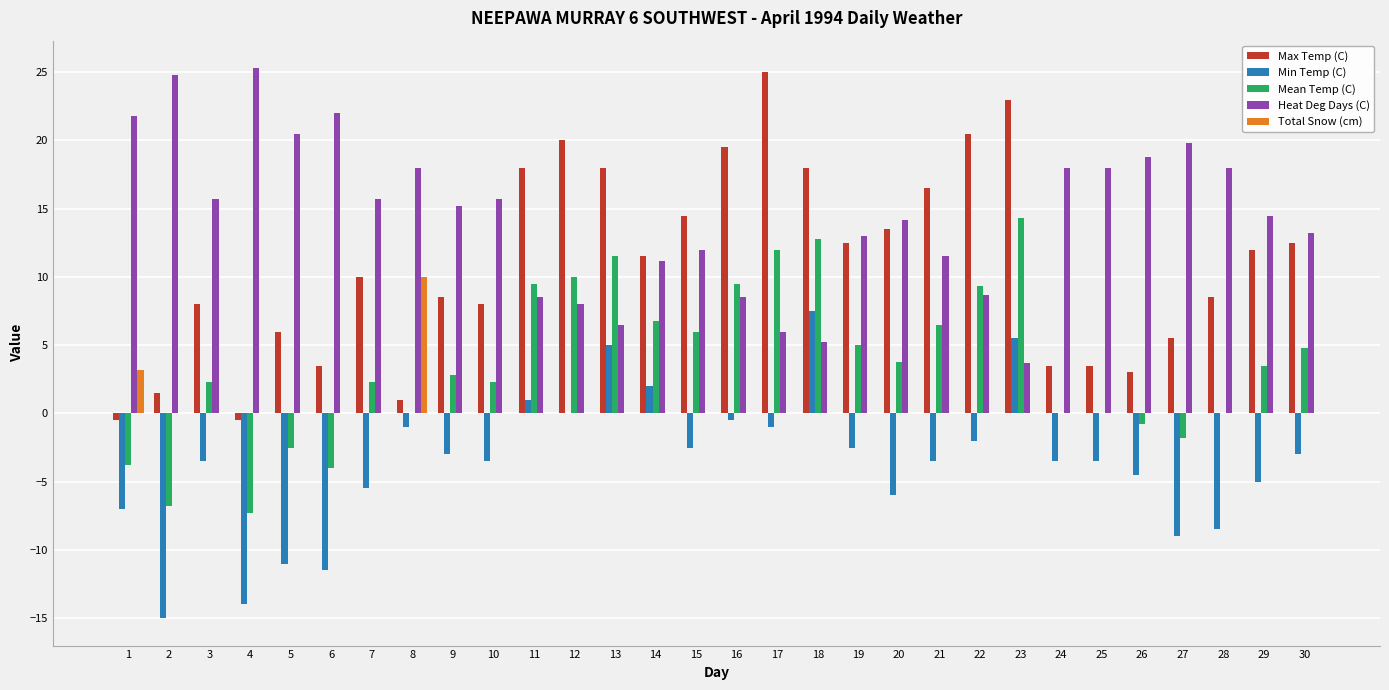

How many values in the Heat Deg Days (C) series exceed 15?

15